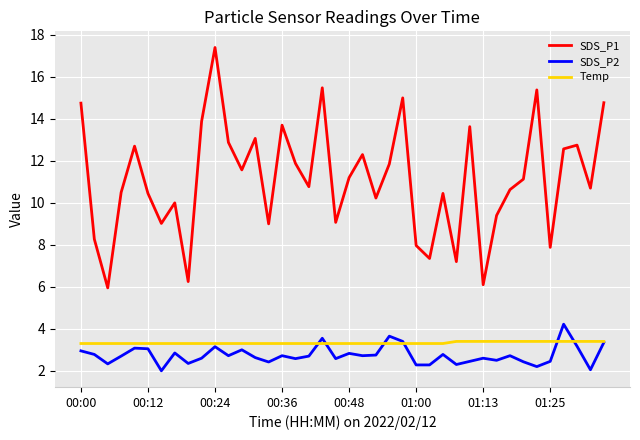

True or false: Temp and SDS_P1 cross at least once.

False